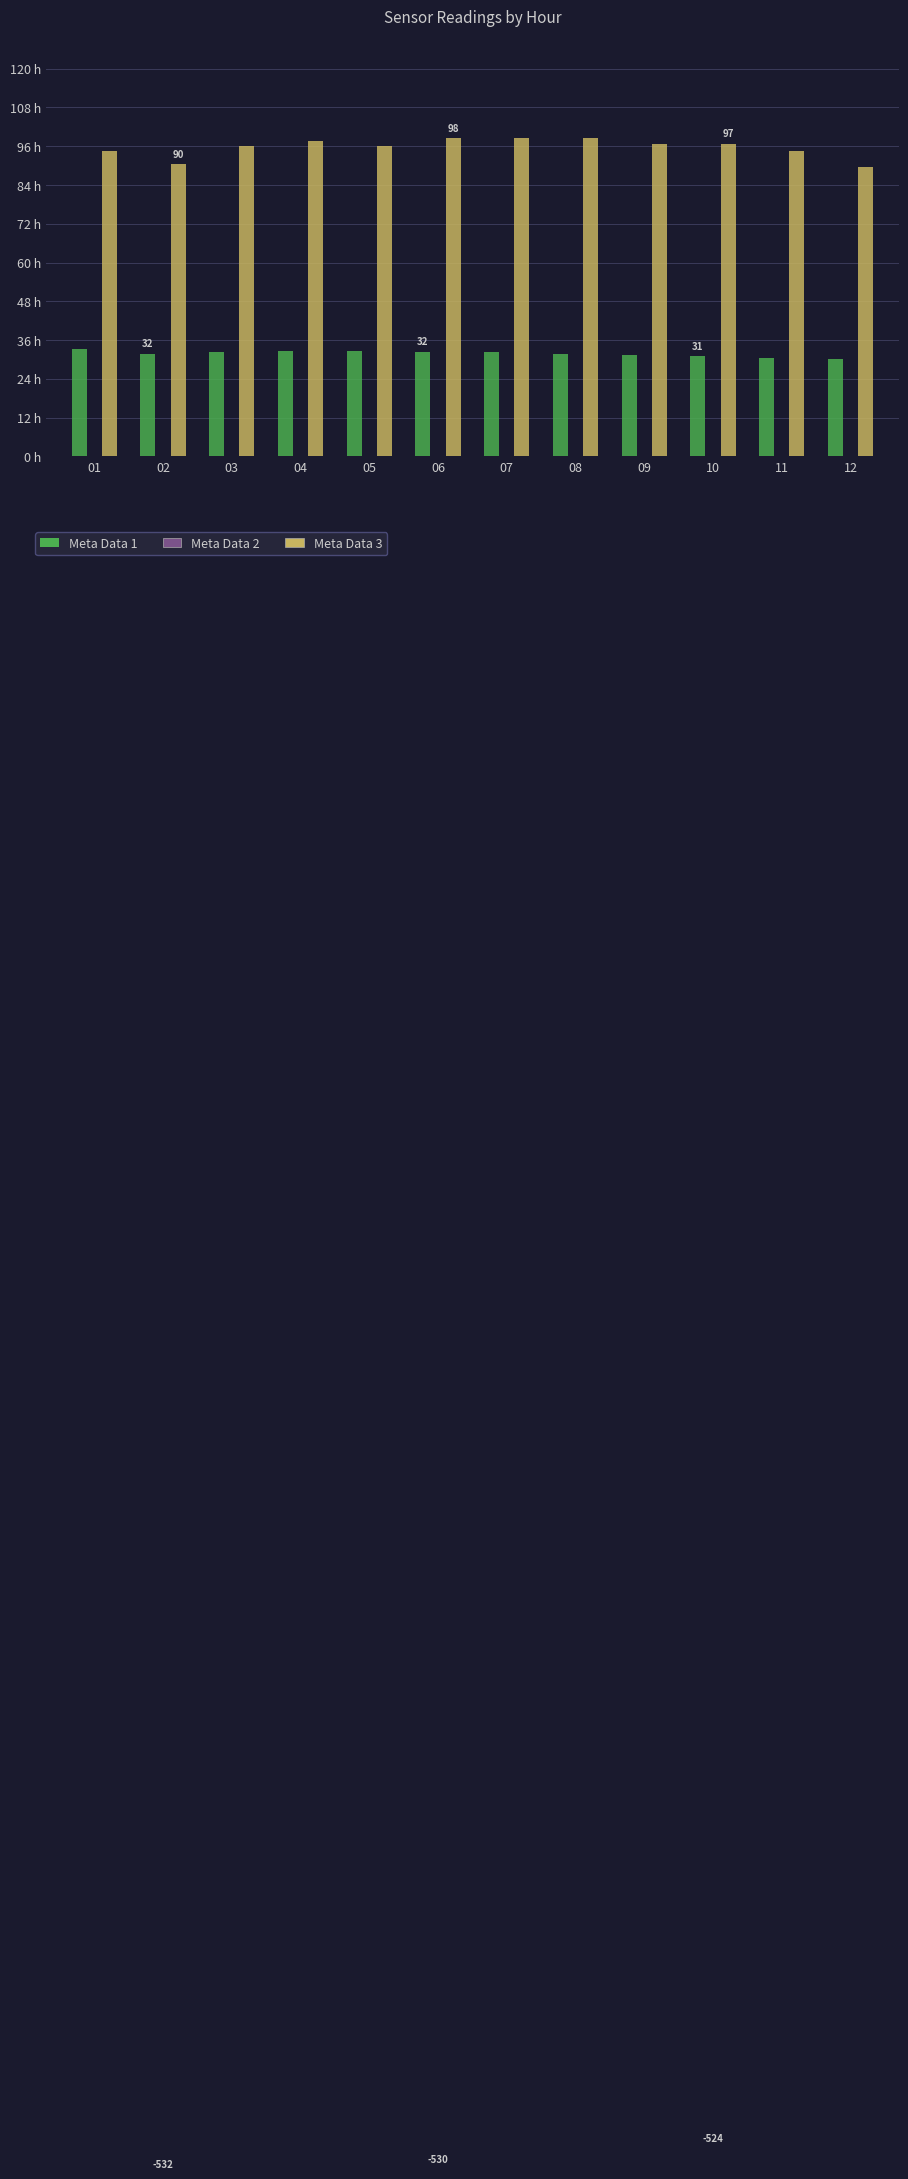

Reading left to right, what are all the values shown in this chart?

Meta Data 1 (BAROMETRIC PRESSURE): 01=33.1	02=31.8	03=32.3	04=32.6	05=32.7	06=32.4	07=32.2	08=31.8	09=31.4	10=31.0	11=30.5	12=30.2
Meta Data 2 (TOTAL FLOW): 01=-530.5	02=-531.6	03=-534.9	04=-530.8	05=-529.0	06=-530.2	07=-530.2	08=-528.7	09=-525.2	10=-523.8	11=-525.3	12=-525.4
Meta Data 3 (TOTAL GAS PRESSURE): 01=94.4	02=90.4	03=96.0	04=97.6	05=96.0	06=98.4	07=98.4	08=98.4	09=96.8	10=96.8	11=94.4	12=89.6